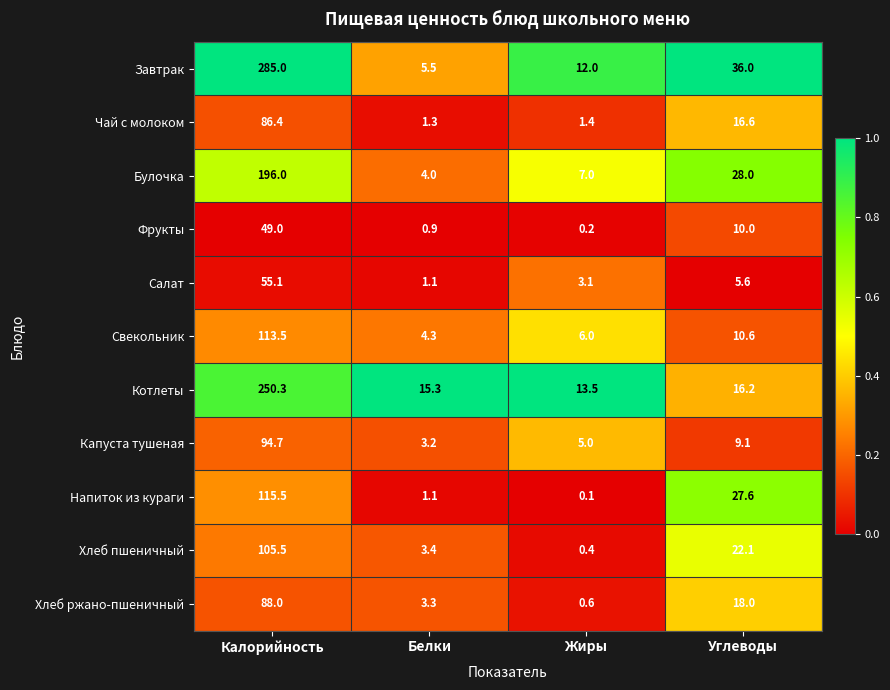

What is the difference between the highest and lowest values at Углеводы?

30.4